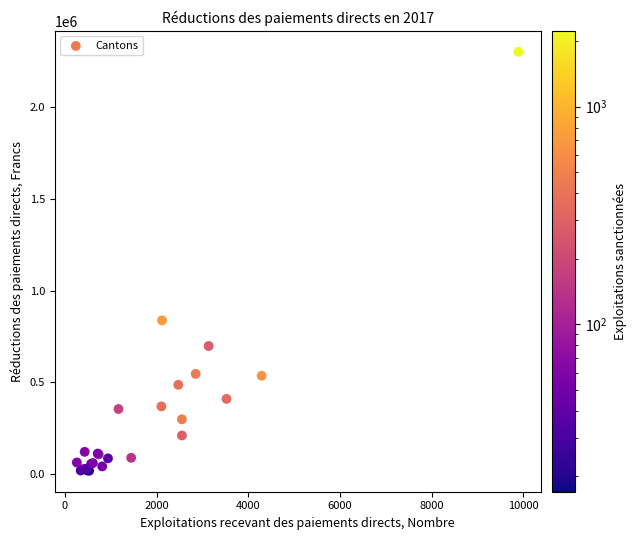

What Y value in the scatter plot is closest to 1160253?

837747